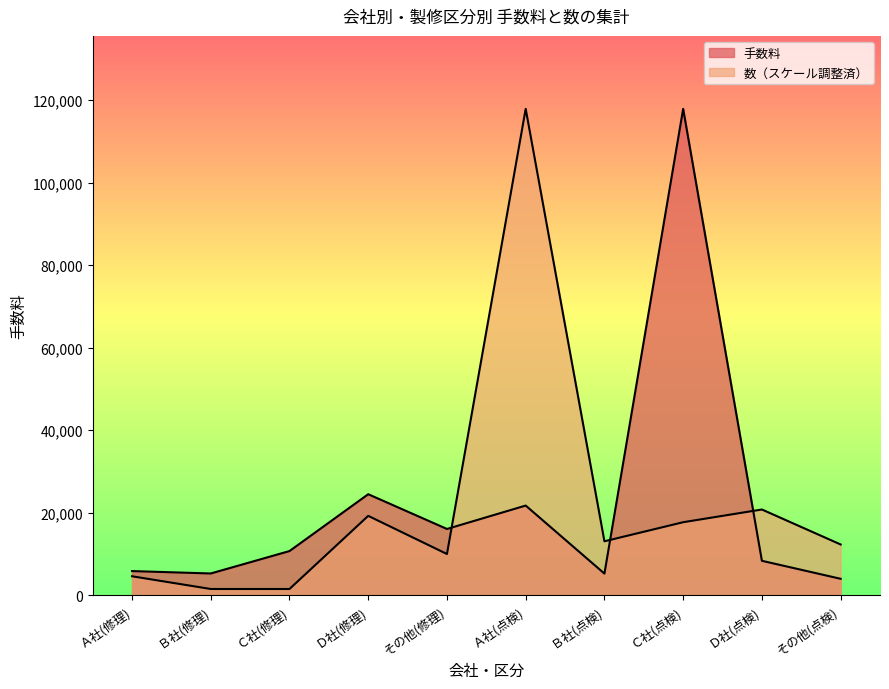

Rank the categories by 数 value from lowest to highest.

Ｂ社(修理), Ｃ社(修理), Ａ社(修理), その他(修理), その他(点検), Ｂ社(点検), Ｃ社(点検), Ｄ社(修理), Ｄ社(点検), Ａ社(点検)